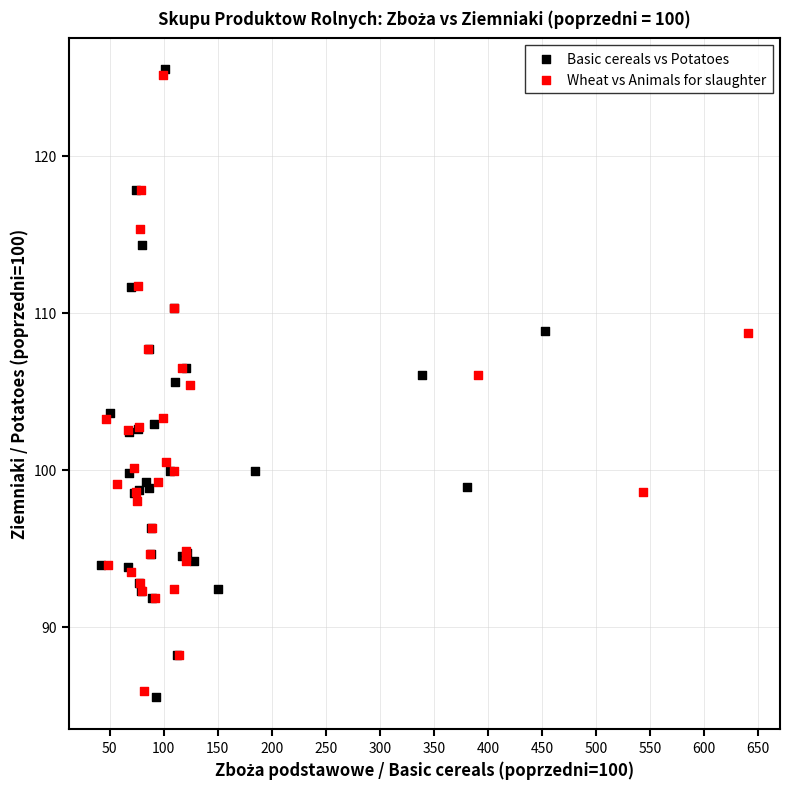

Which series has the largest Y range (max minus min)?

Basic cereals vs Potatoes